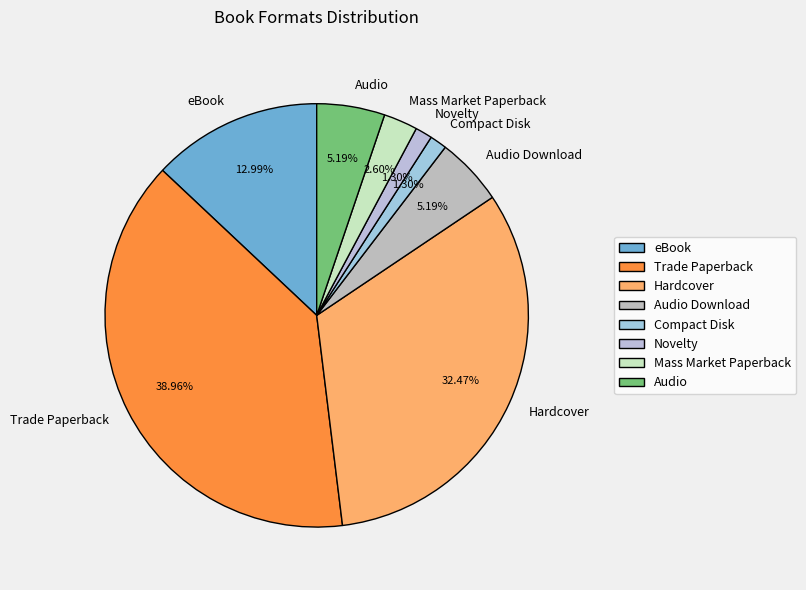

What is the ratio of the value at Audio Download to the value at Novelty?

4.0